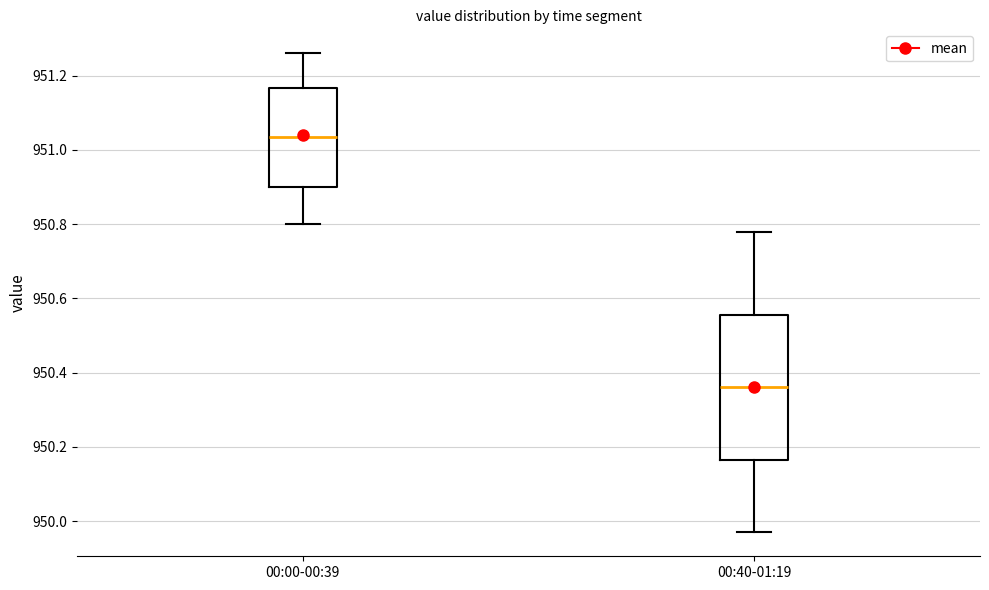

Where is the lower edge of the box for 00:40-01:19 on the y-axis? The values are not printed on the chart, so give them approximately, as read against the axis.

950.16